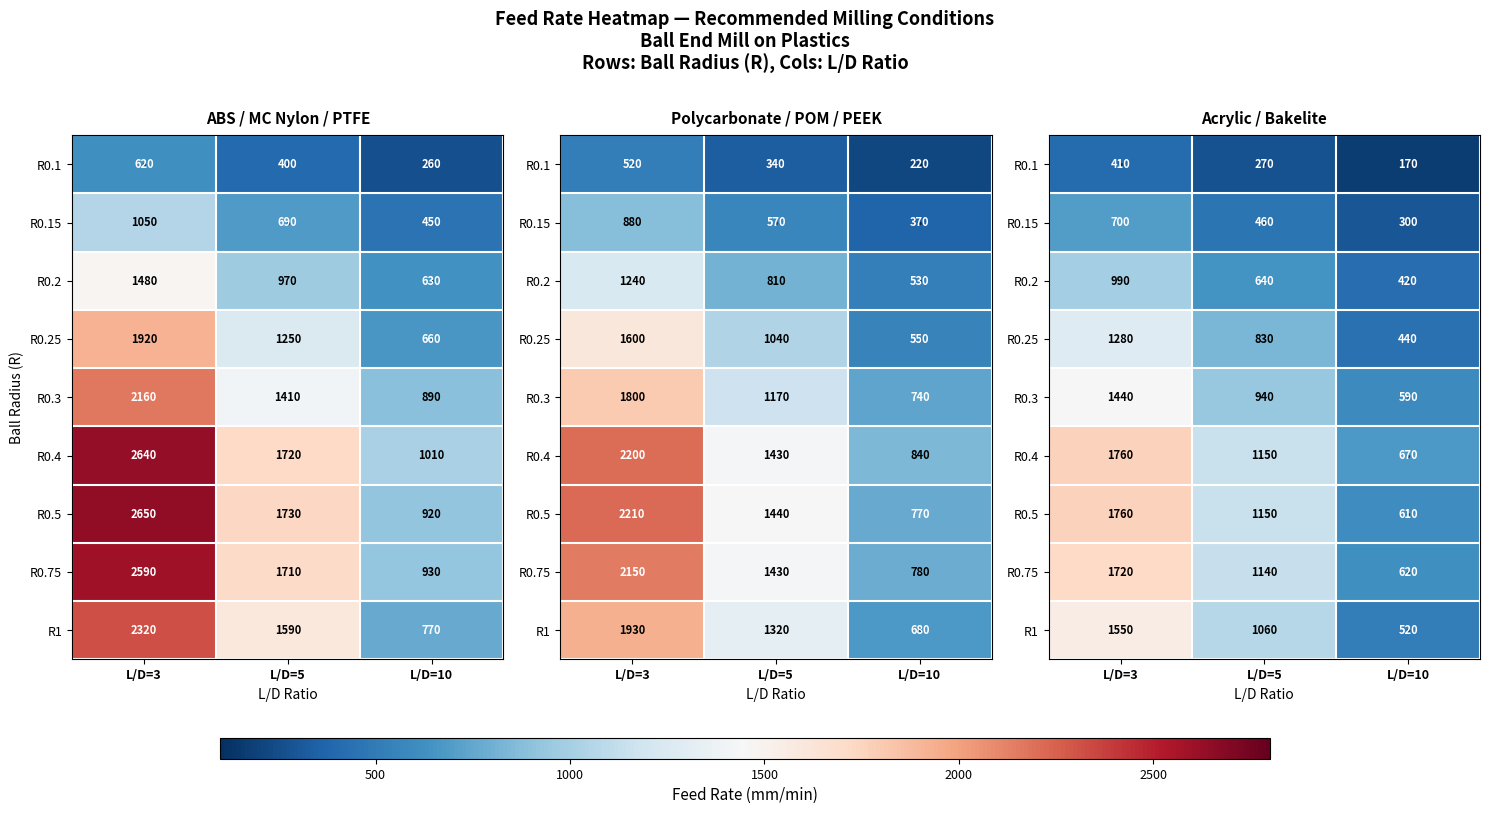

What is the total value across all series at L/D=5?

7640